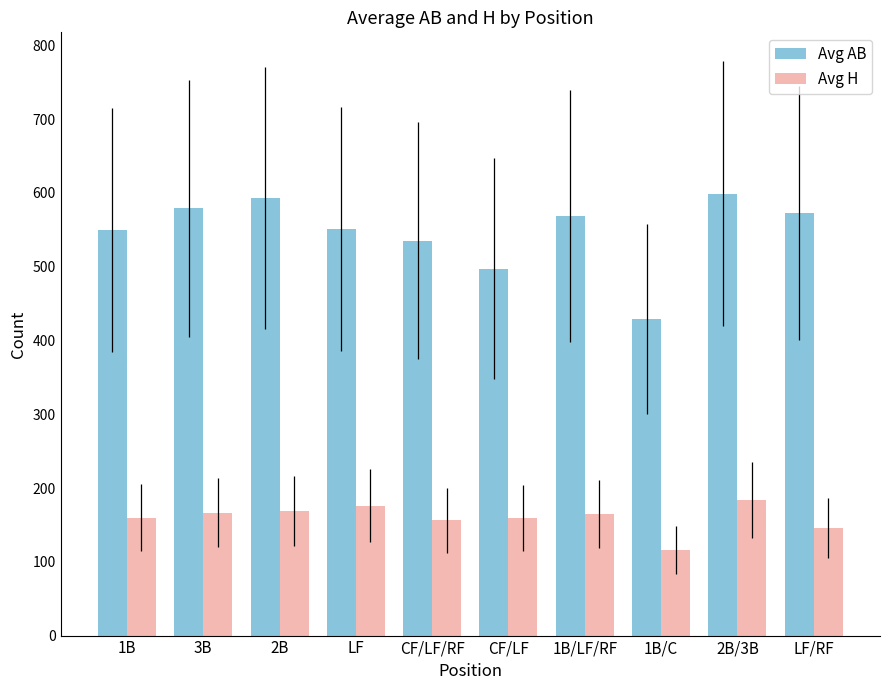

True or false: Avg H has a value of 264.1 at 2B.

False